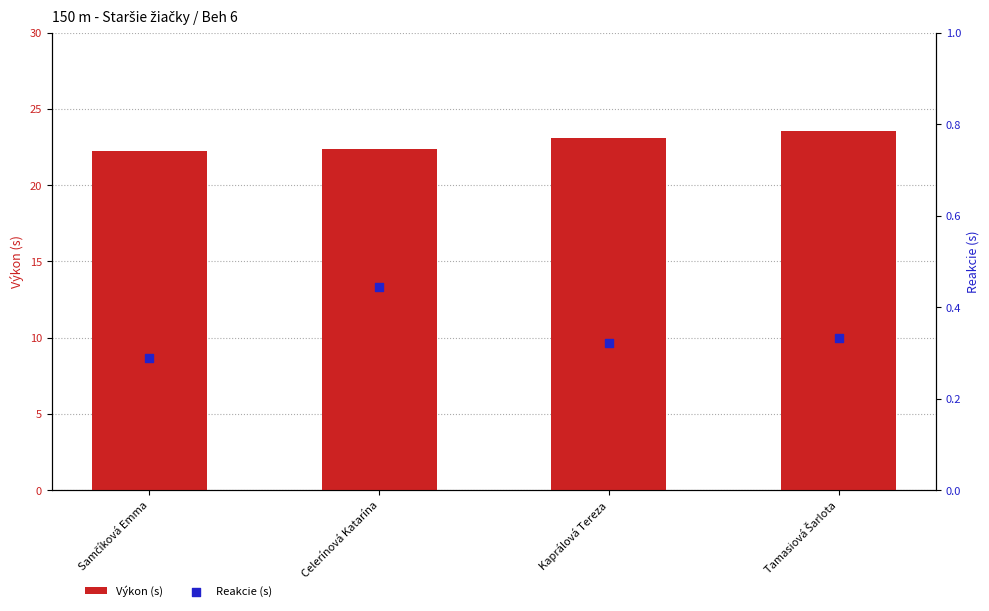

Is the value of Výkon (s) at Kaprálová Tereza greater than the value of Reakcie (s) at Kaprálová Tereza?

Yes